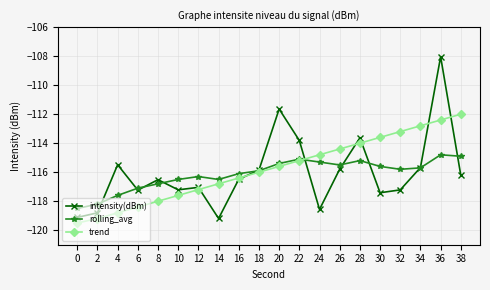

Is it true that trend equals -164.3 at 32?

False